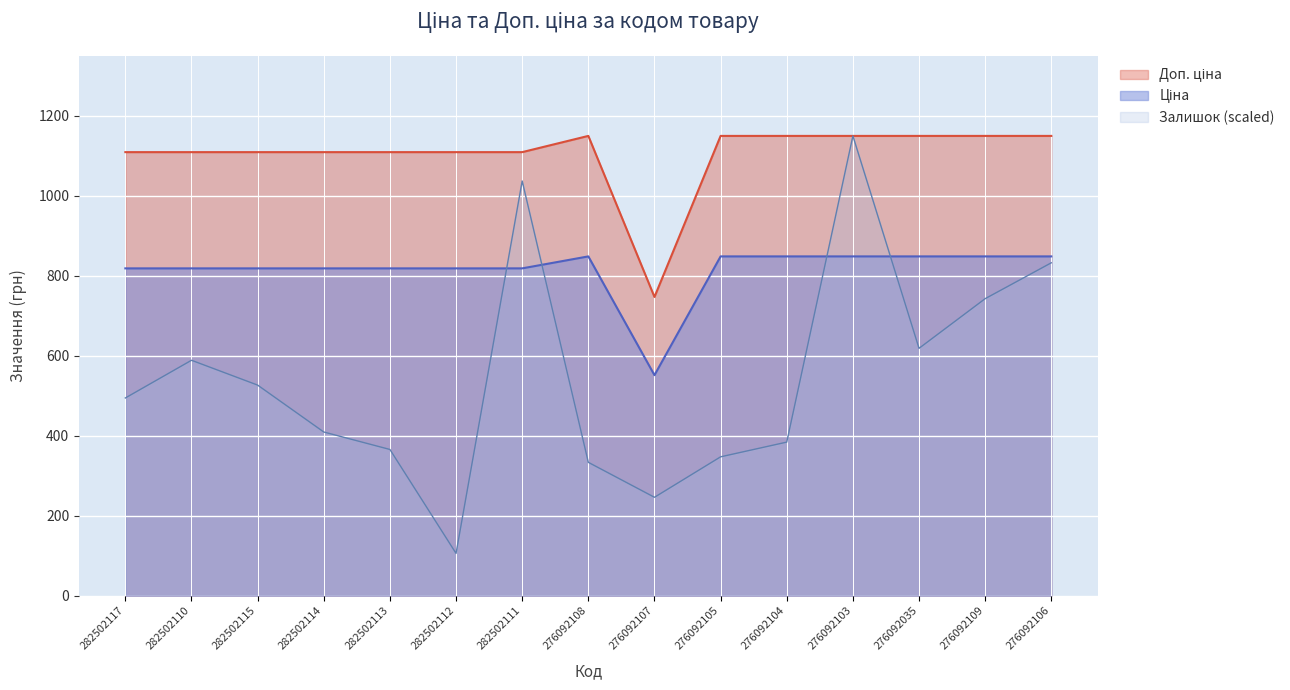

At which category does Ціна reach its first local peak?

276092108